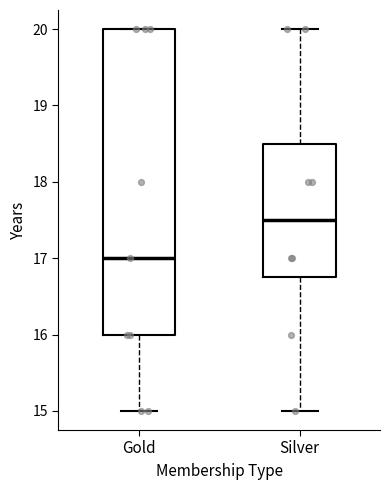

Reading left to right, transcribe this box plot: for each box, give where its median line is, the range the box spans, and where its two whiskers end, as read against the y-axis. The values are not printed on the chart, so give them approximately, as read against the axis.

Gold: median 17.0, box 16.0 to 20.0, whiskers 15.0 to 20.0
Silver: median 17.5, box 16.8 to 18.5, whiskers 15.0 to 20.0